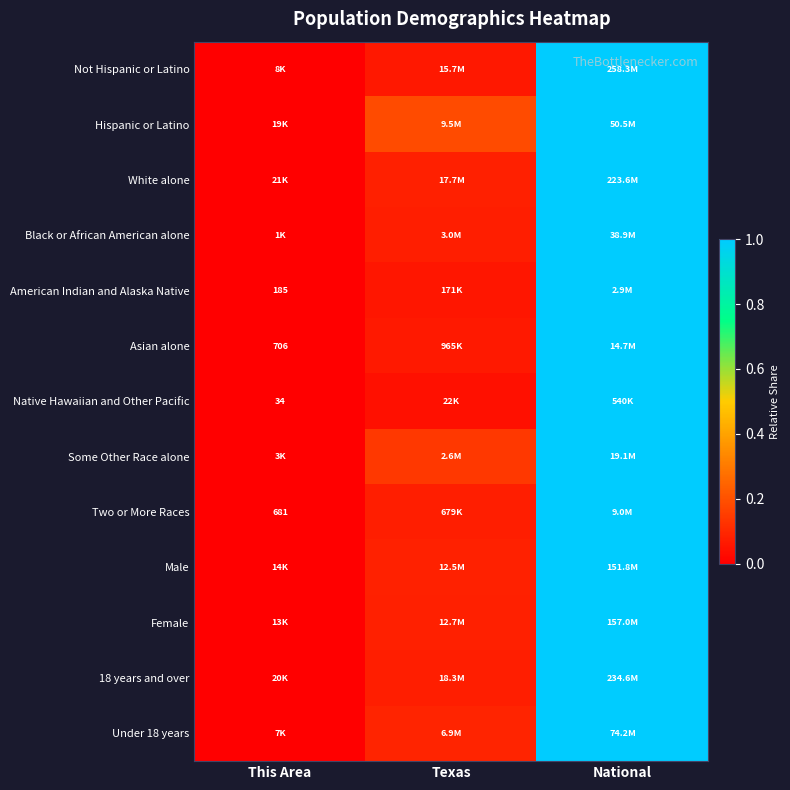

Is the value of American Indian and Alaska Native at This Area greater than the value of Two or More Races at This Area?

No